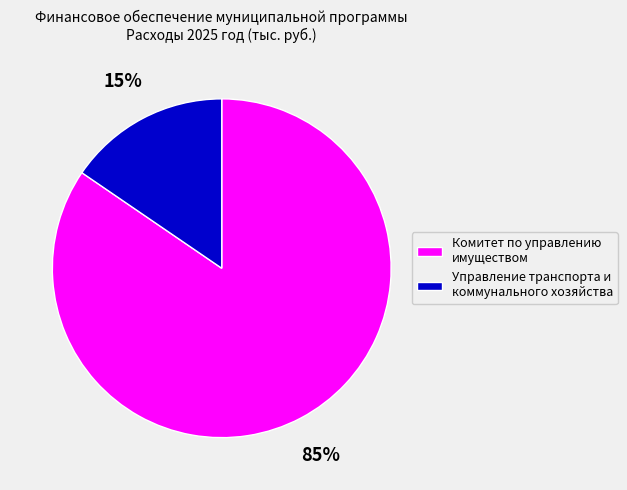

Which slice is the smallest?

Управление транспорта и коммунального хозяйства